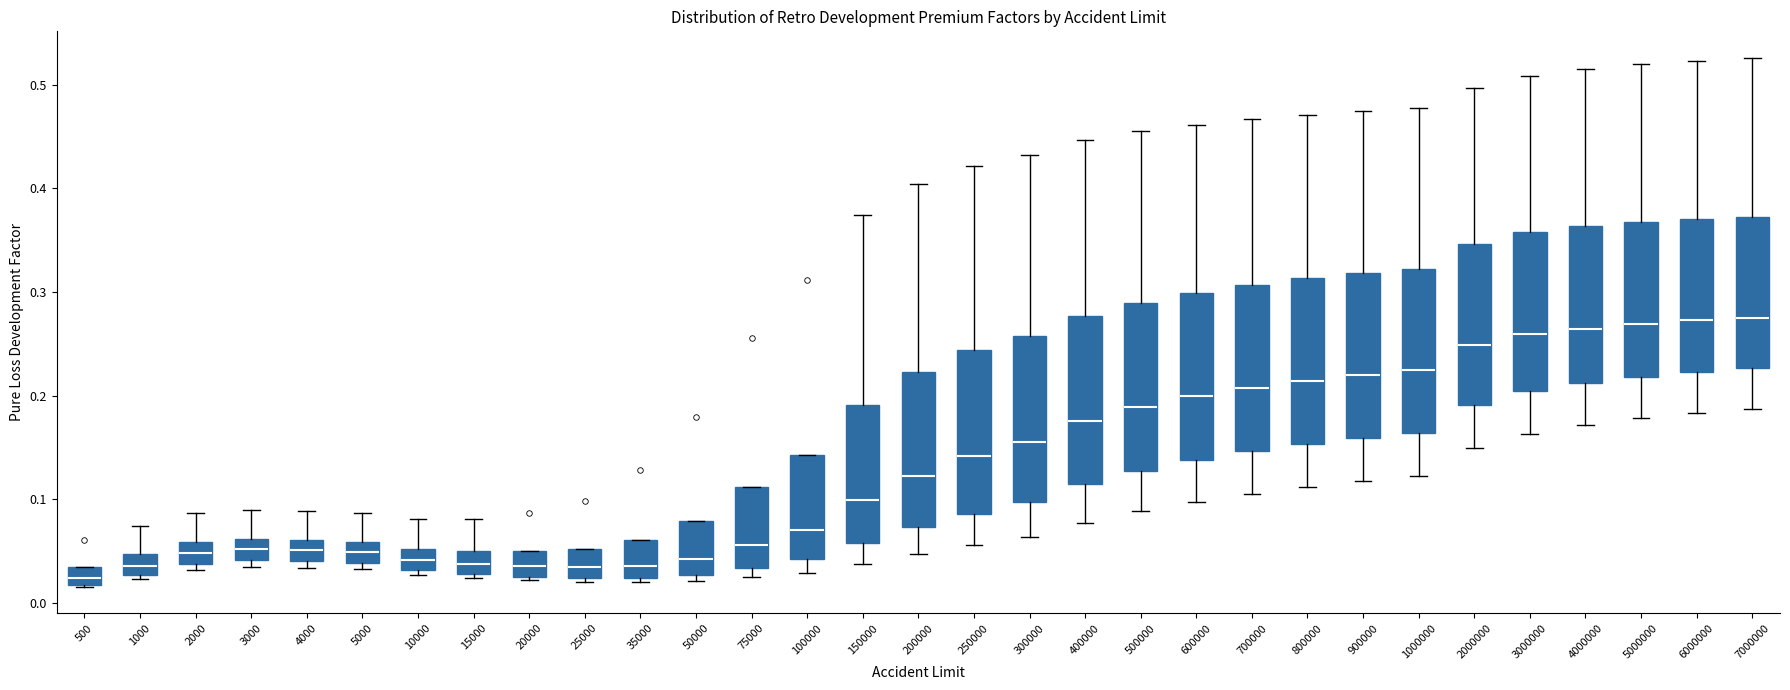

Which box has the lowest median line?

500